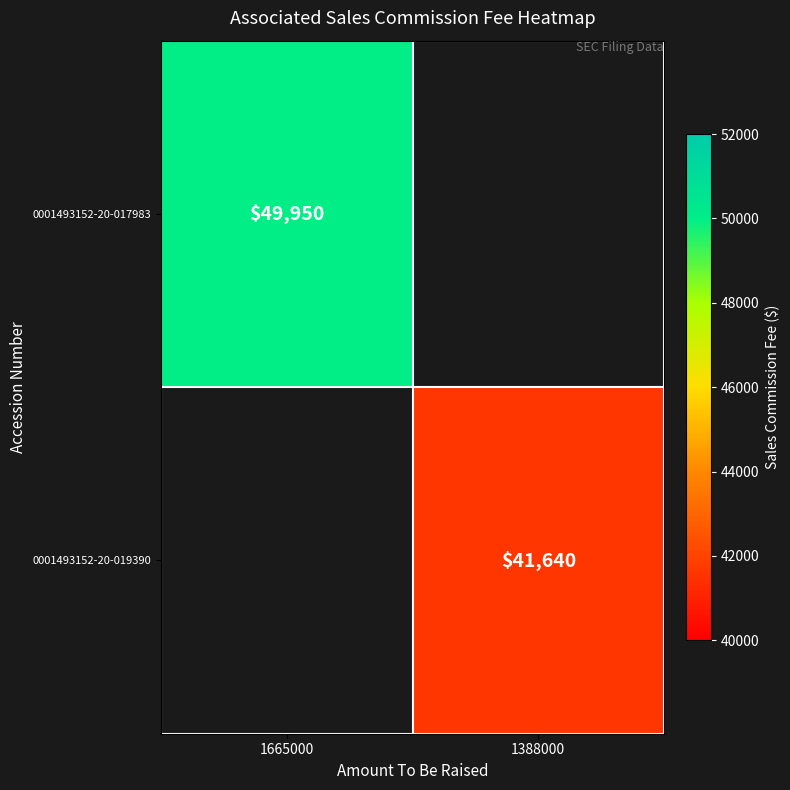

Is it true that 0001493152-20-019390 equals 41640 at 1388000?

True